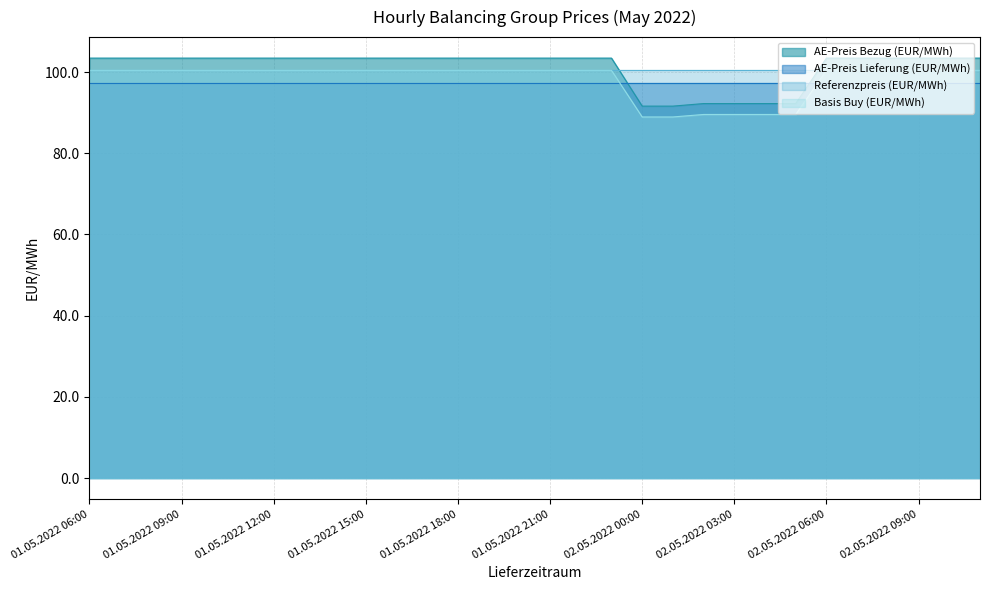

What is the minimum value shown in the chart?

89.0